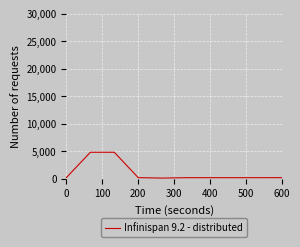

What is the greatest value displayed?

4858